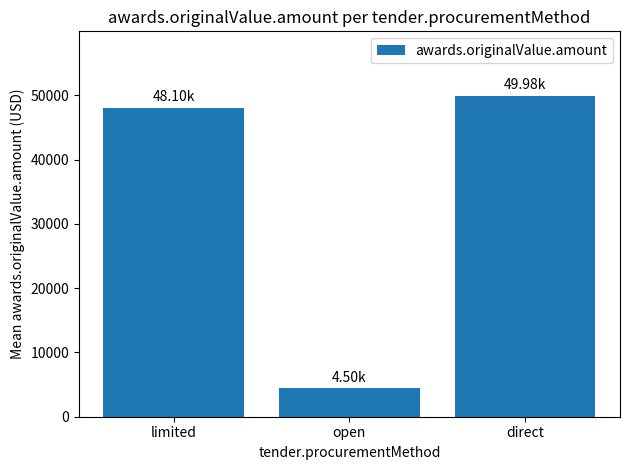

At which label does the data first exceed 48097?

limited